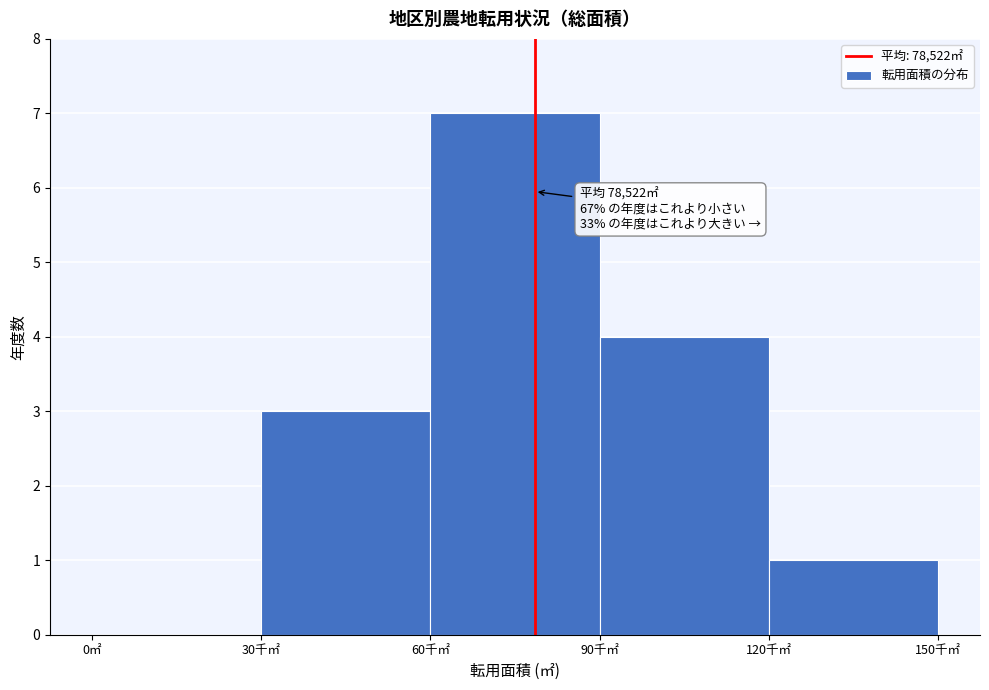

Reading left to right, transcribe all the data shown in this chart.

0㎡=0	30千㎡=3	60千㎡=7	90千㎡=4	120千㎡=1